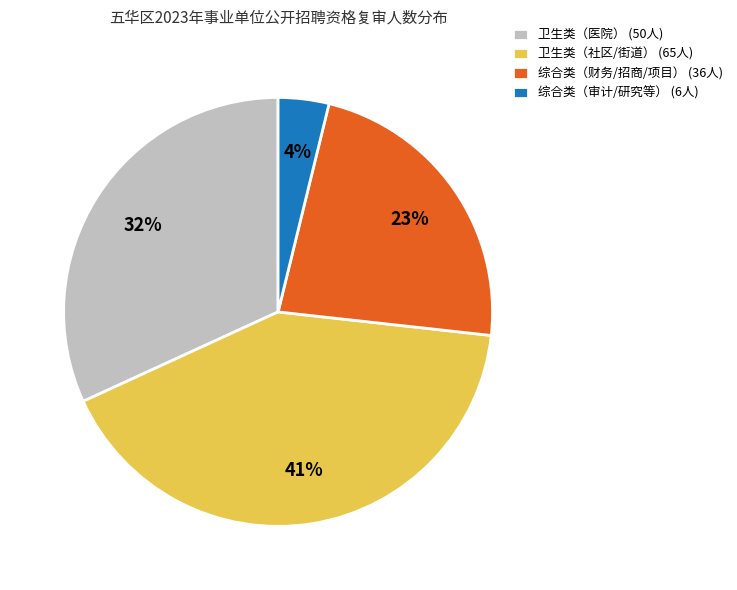

What percentage is the 卫生类（社区/街道） (65人) slice, to the nearest percent?

41%